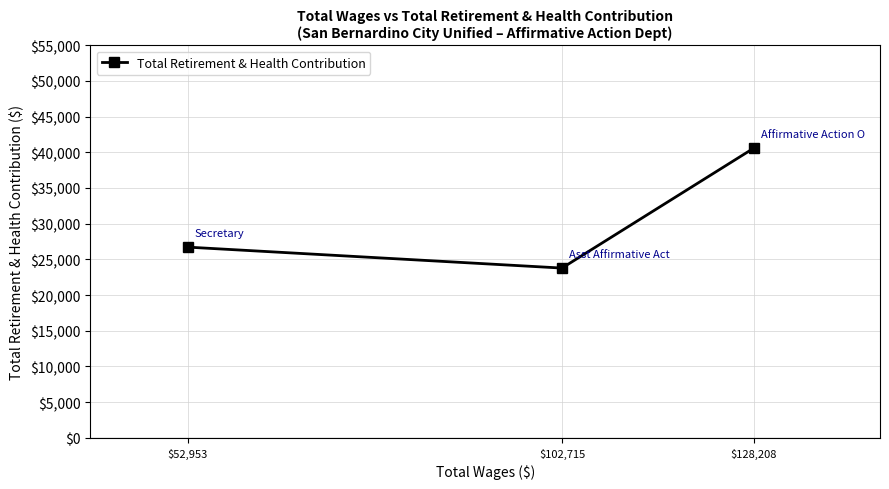

What is the sum of all values?

91086